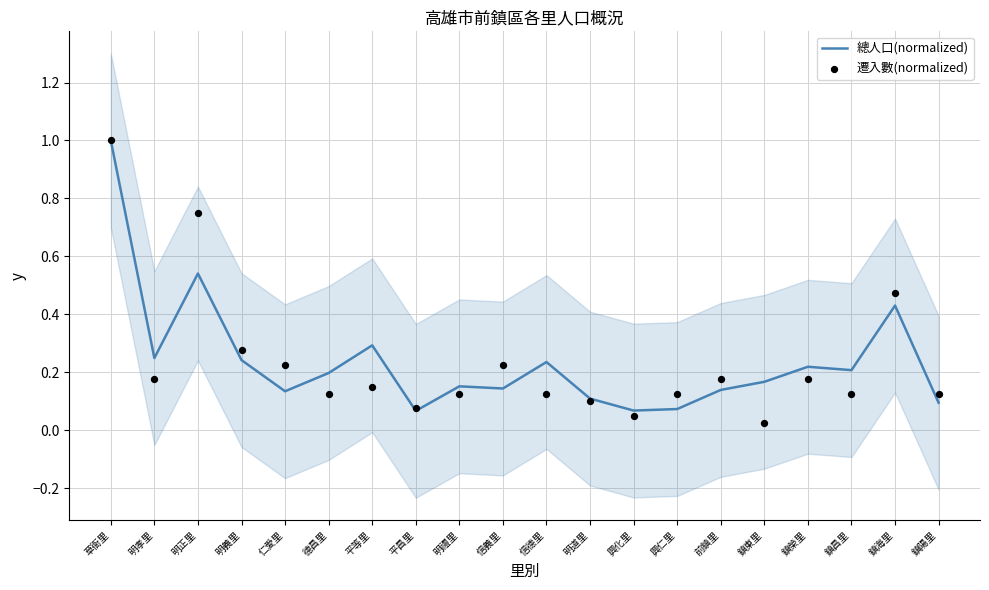

Is the value of 遷入數(normalized) at 明正里 greater than the value of 總人口(normalized) at 仁愛里?

Yes